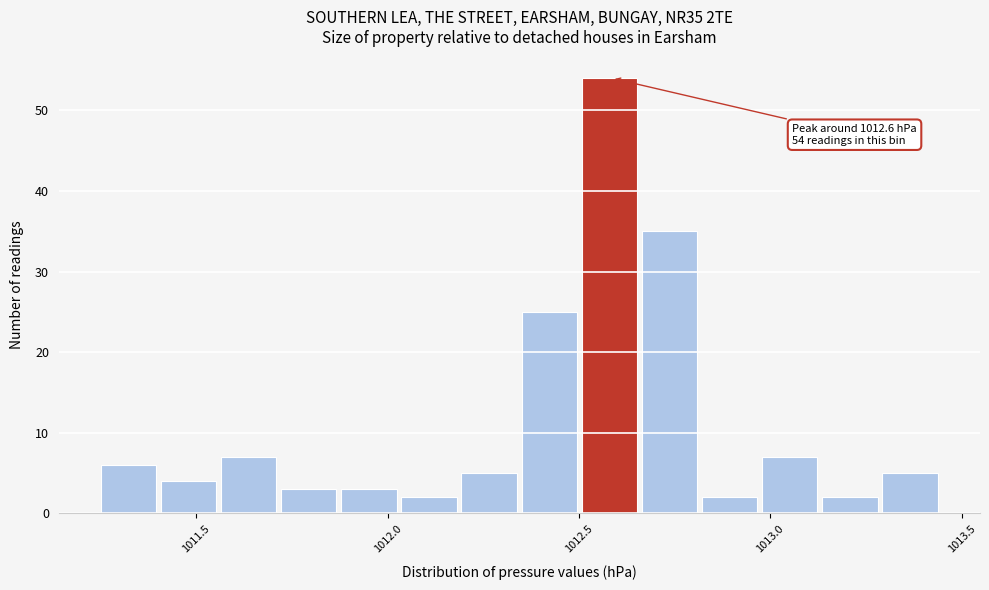

Read against the x-axis, roughly where is the centre of the tallest bar?

1012.60